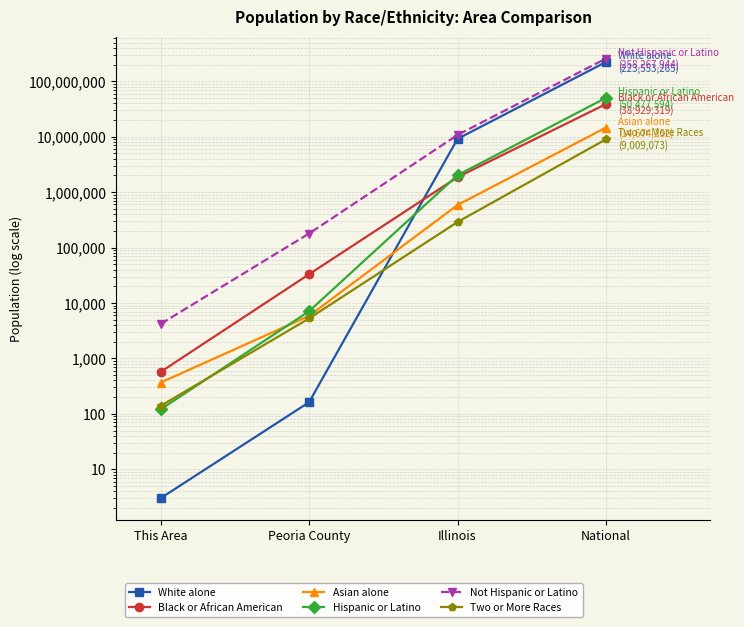

Between Illinois and Peoria County, which is larger?

Illinois